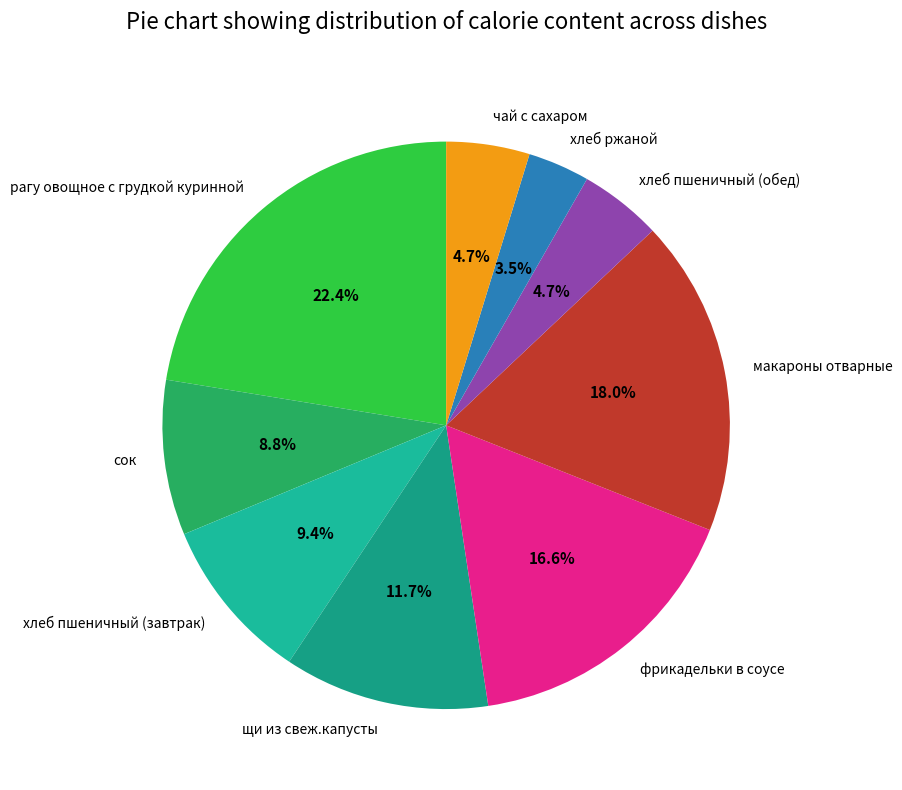

How many segments does this pie chart have?

9